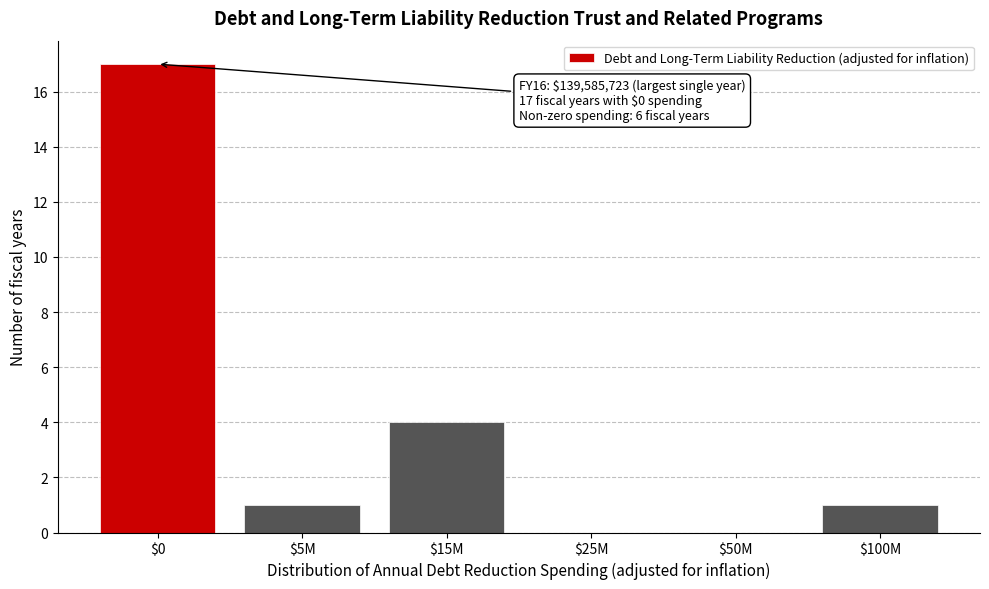

At which label is the value closest to 8?

$15M